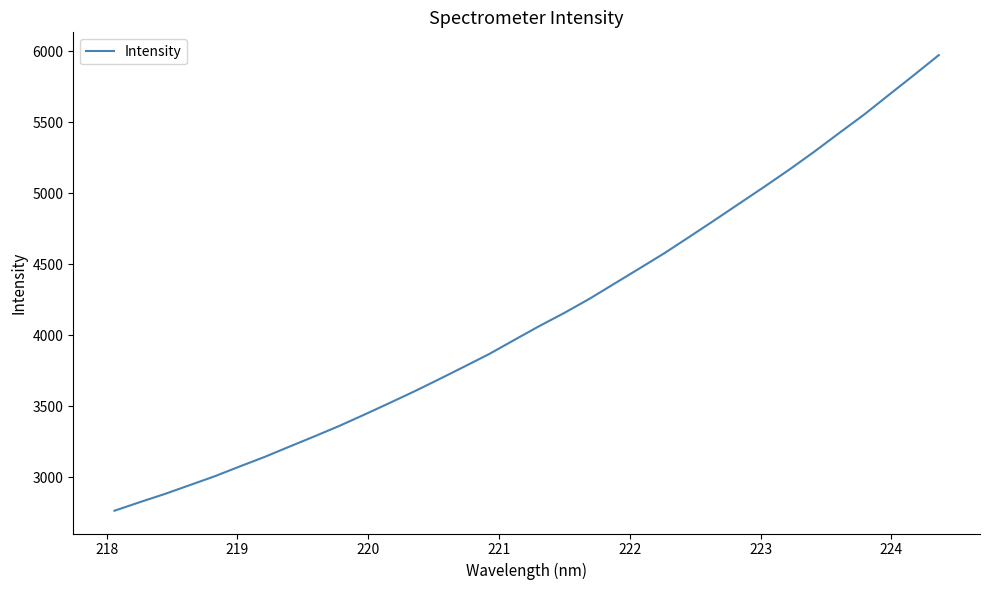

True or false: the data has more than 1 interior local peaks.

False